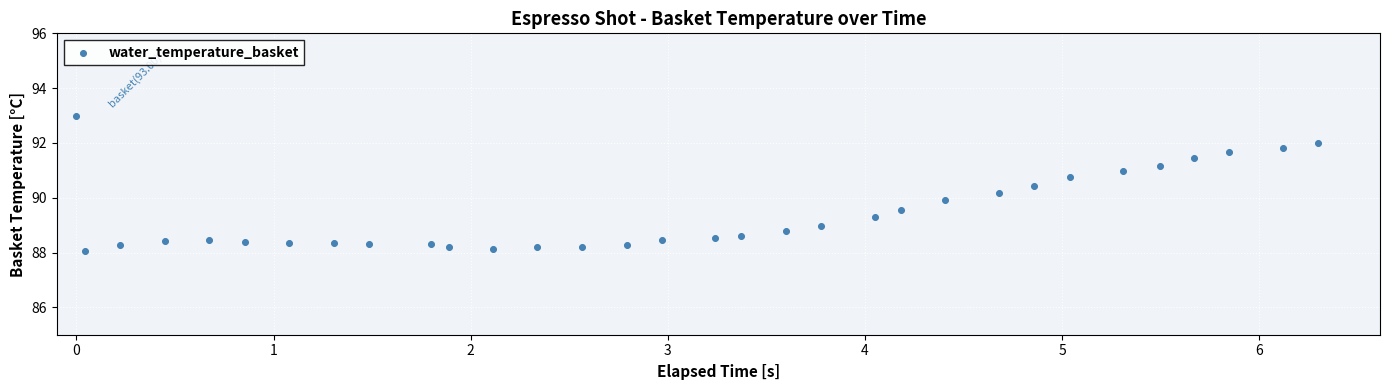

What is the range of X values (max minus min)?

6.3